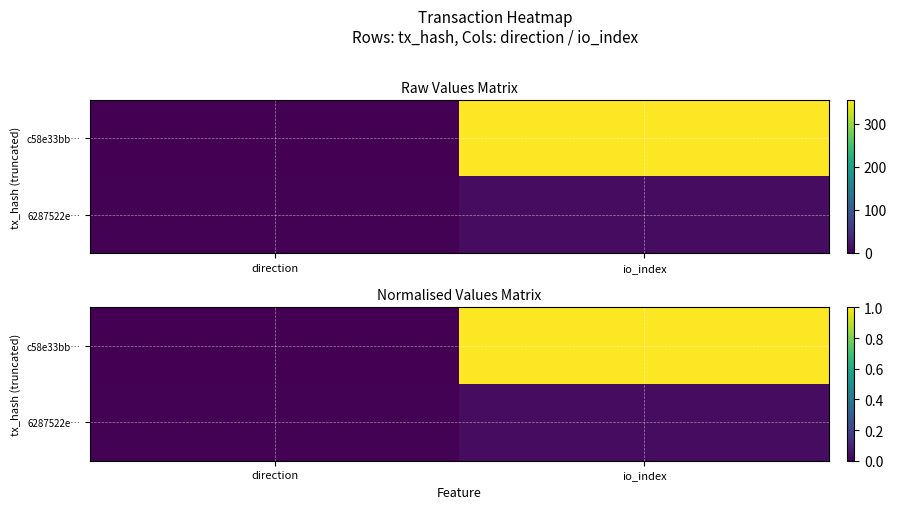

What is the maximum value for c58e33bb…?

1.0